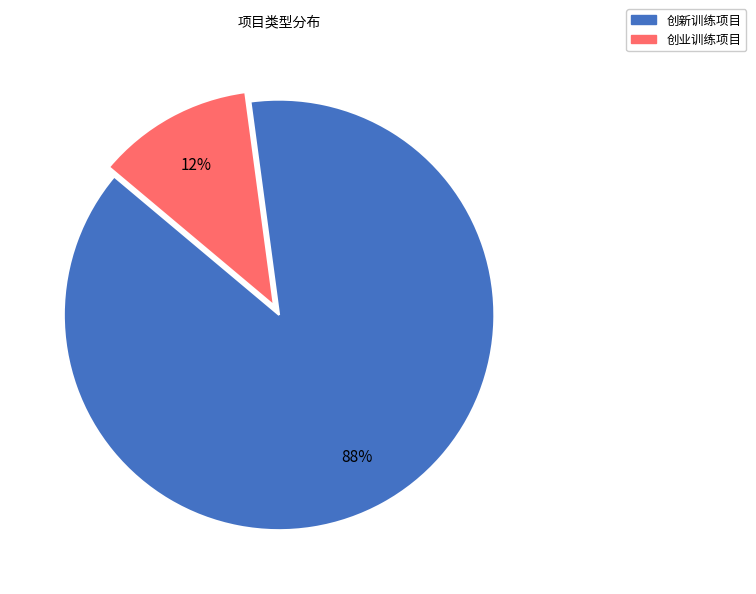

To the nearest percent, what is the average slice percentage?

50%